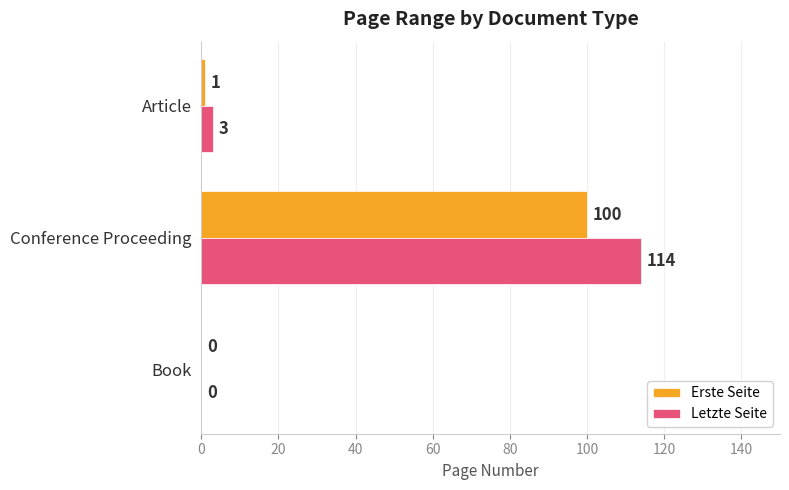

What is the sum of the Letzte Seite values at Article and Book?

3